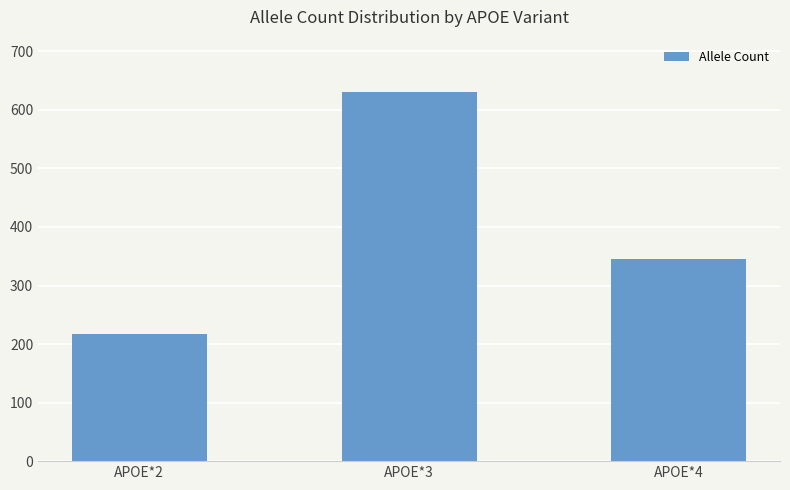

What is the greatest value displayed?

630